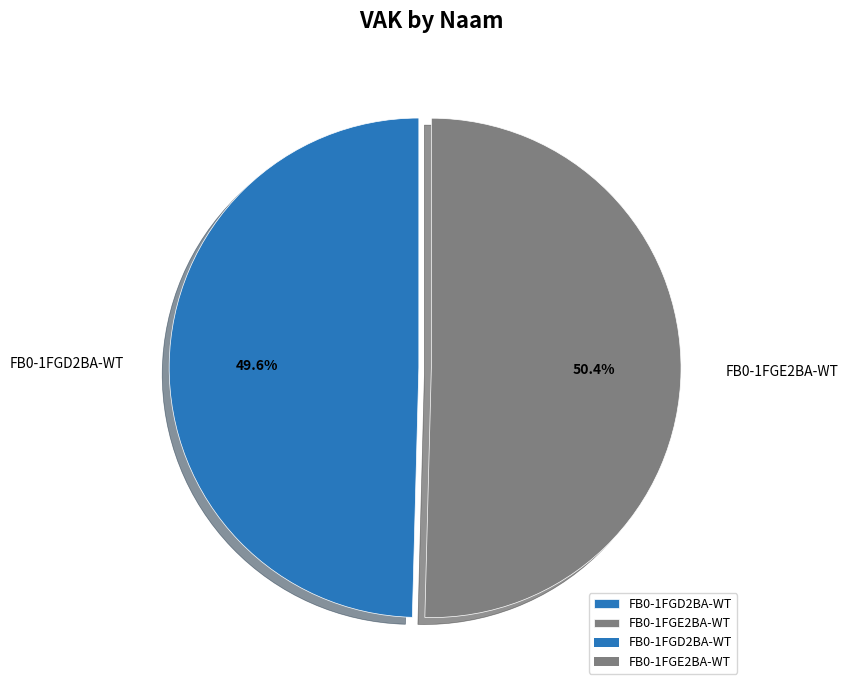

Approximately how many times larger is the value at FB0-1FGE2BA-WT compared to FB0-1FGD2BA-WT?

1.0